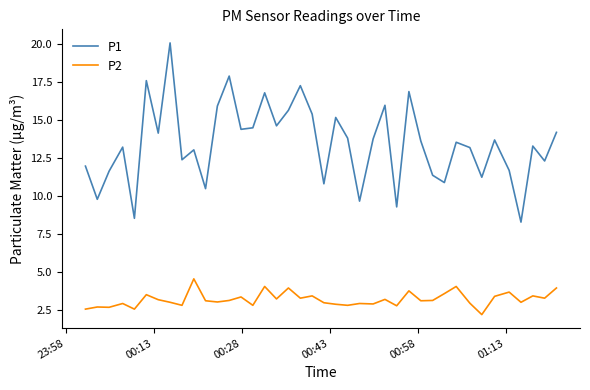

True or false: P1 and P2 intersect in this chart.

False